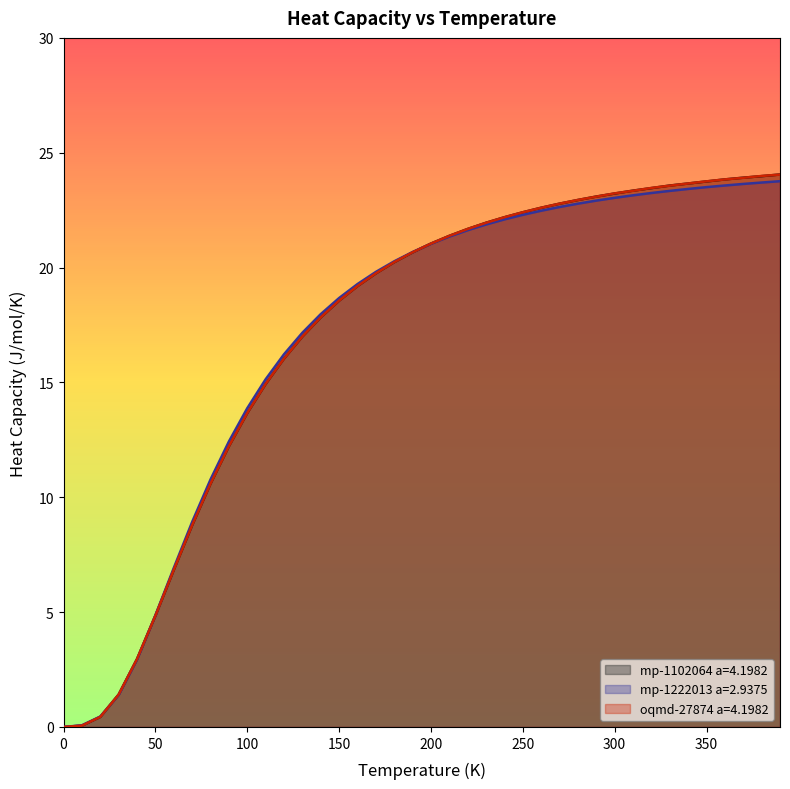

How many lines are shown in the chart?

3